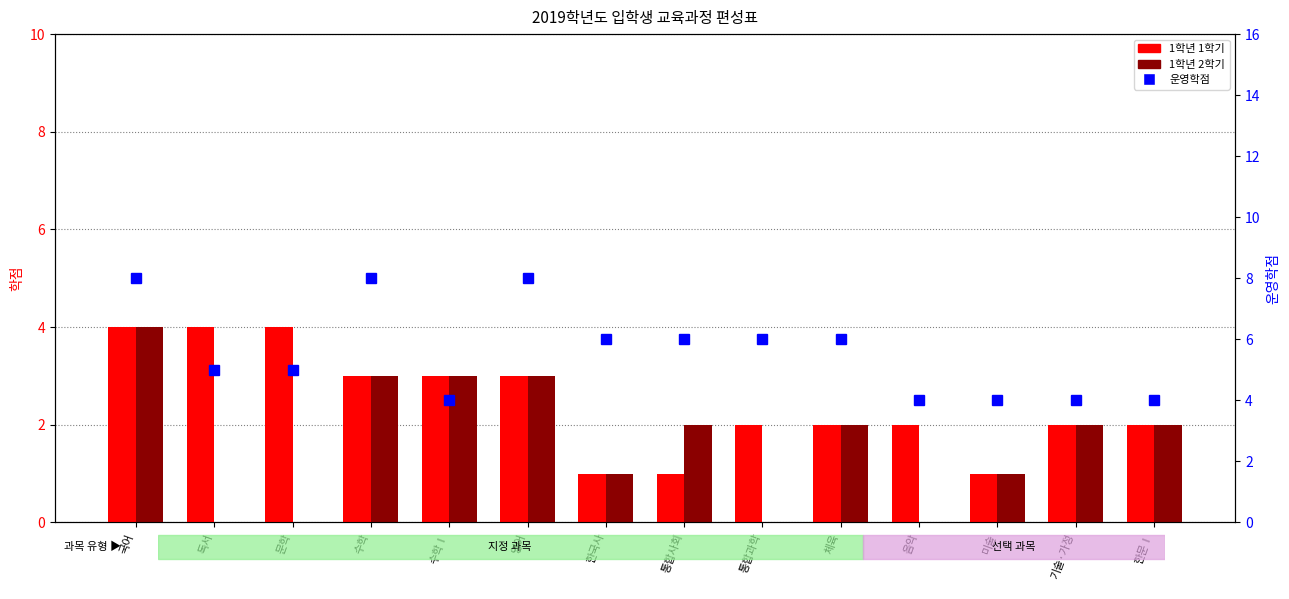

Is it true that 운영학점 equals 6 at 체육?

True